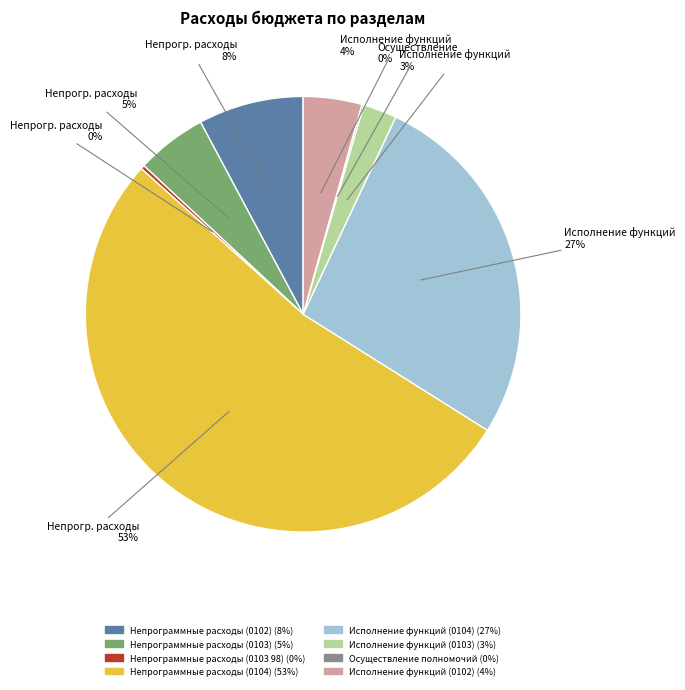

Do Непрограммные расходы (0102) and Непрограммные расходы (0103 98) together represent more than half of the pie?

No